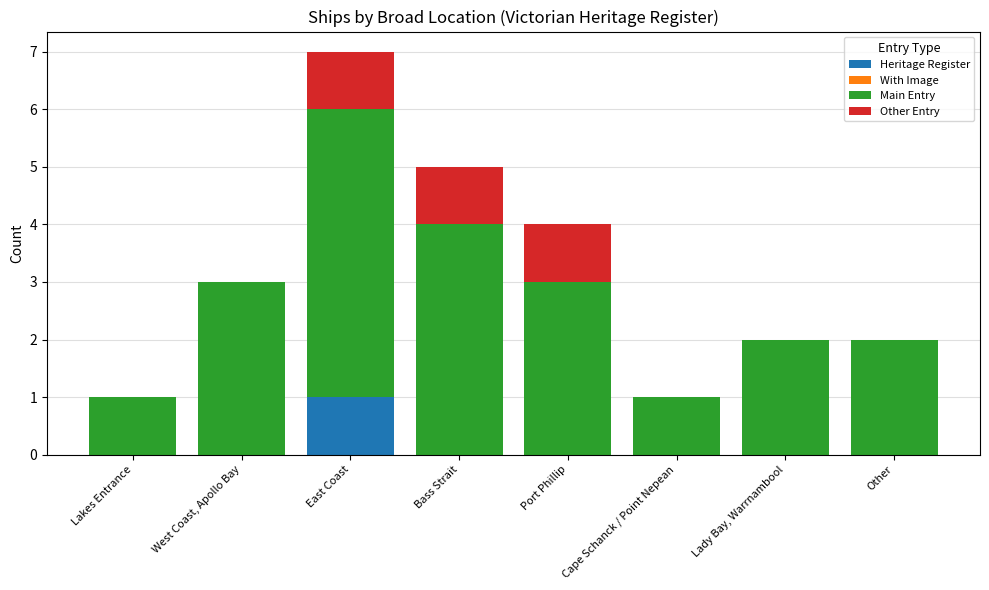

What is the sum of all Heritage Register values?

1